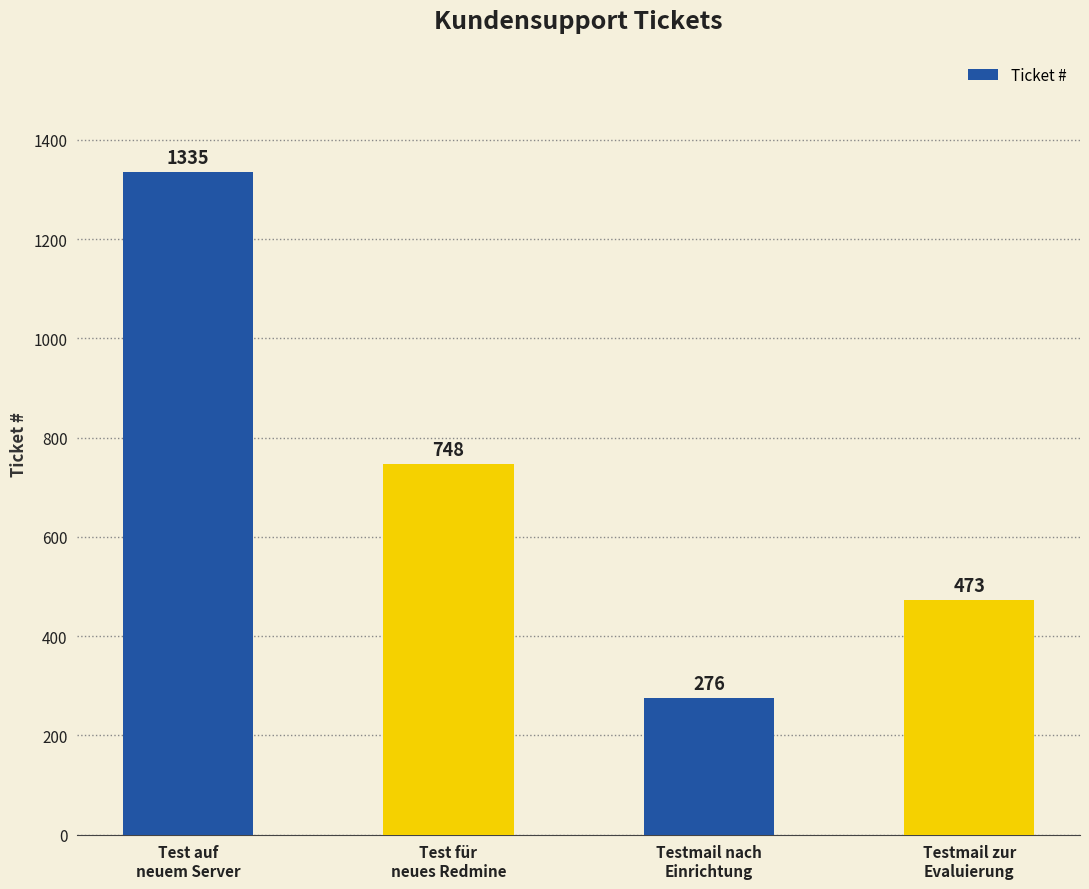

What is the difference between the maximum and minimum values?

1059